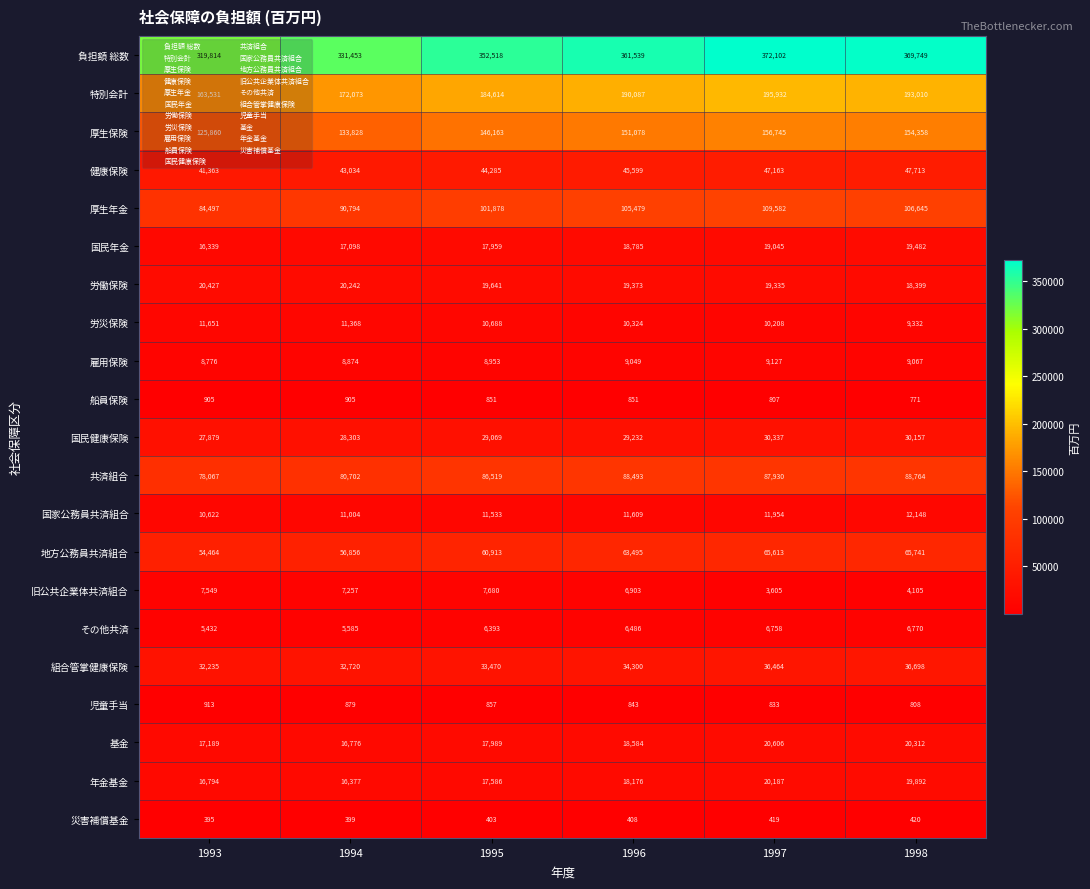

The value of 災害補償基金 at 1993 is 158. True or false?

False